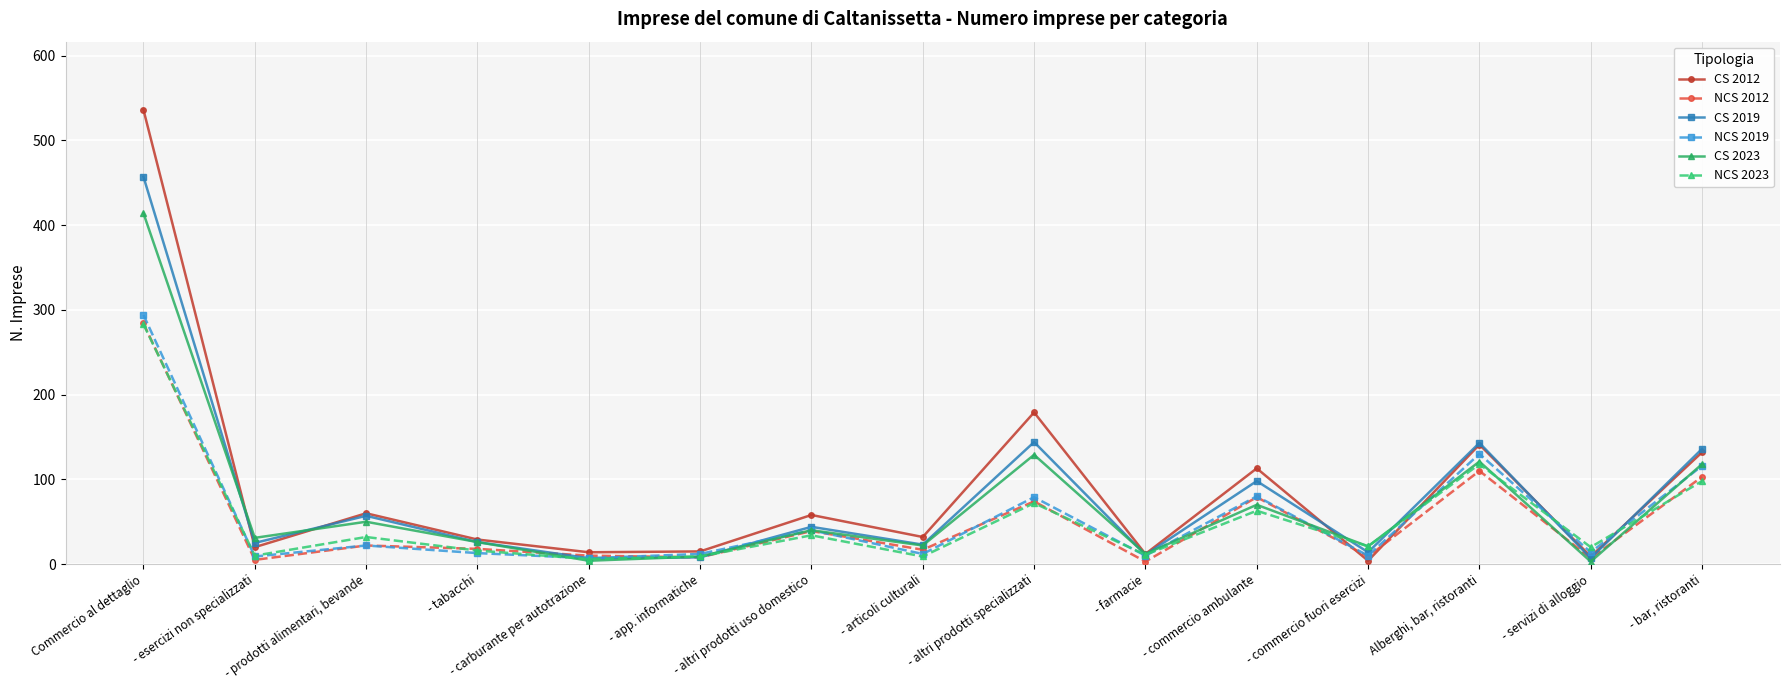

What is the greatest value displayed?

536